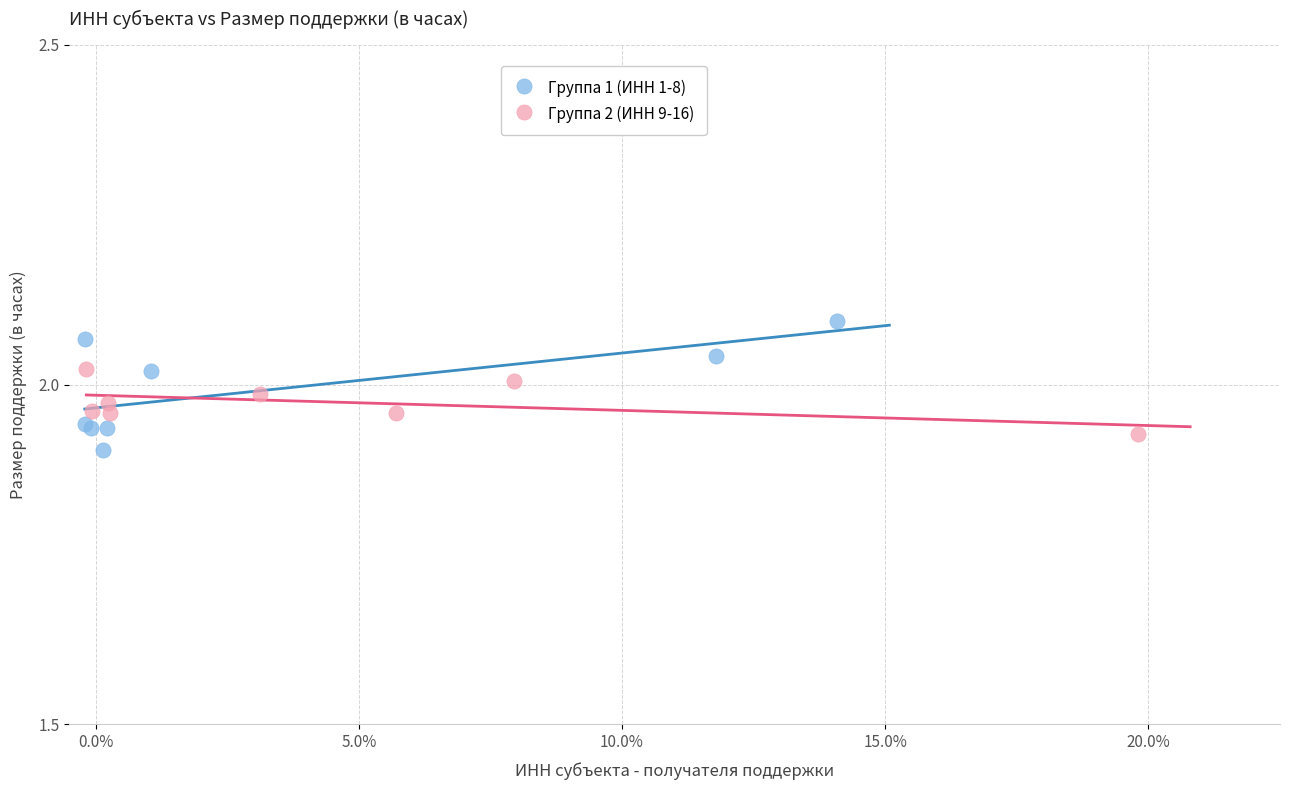

What are all the series names shown in the legend?

Группа 1 (ИНН 1-8), Группа 2 (ИНН 9-16)